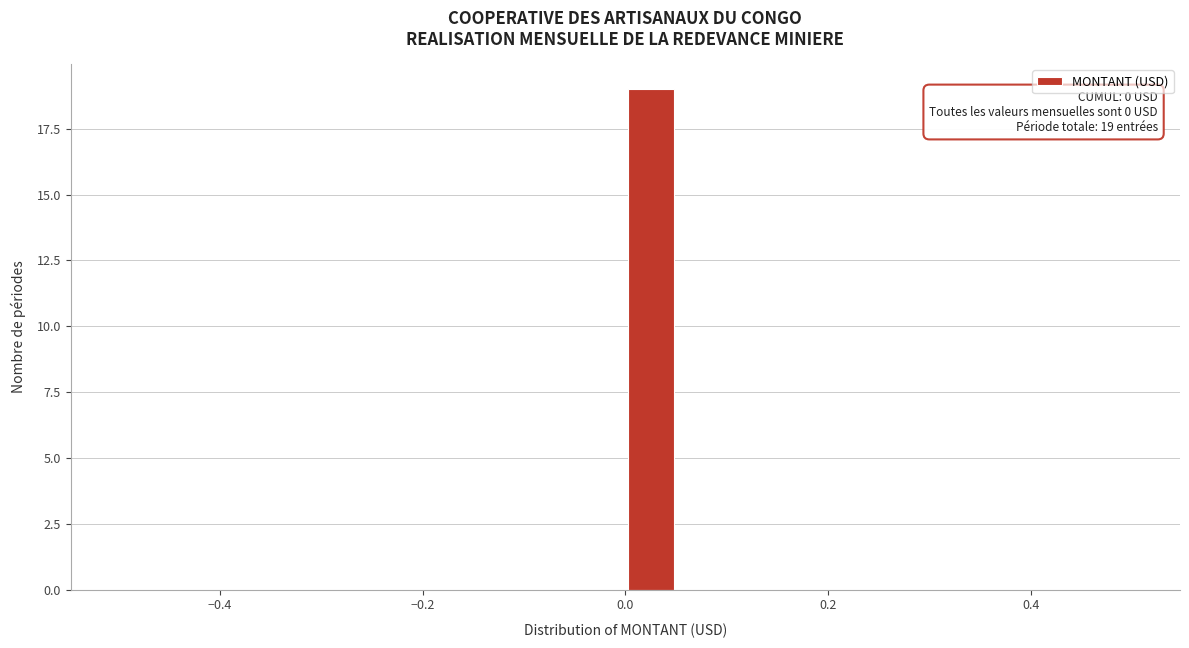

Around what value on the x-axis is the tallest bar? Give the approximate position of its centre, as read against the axis.

0.02